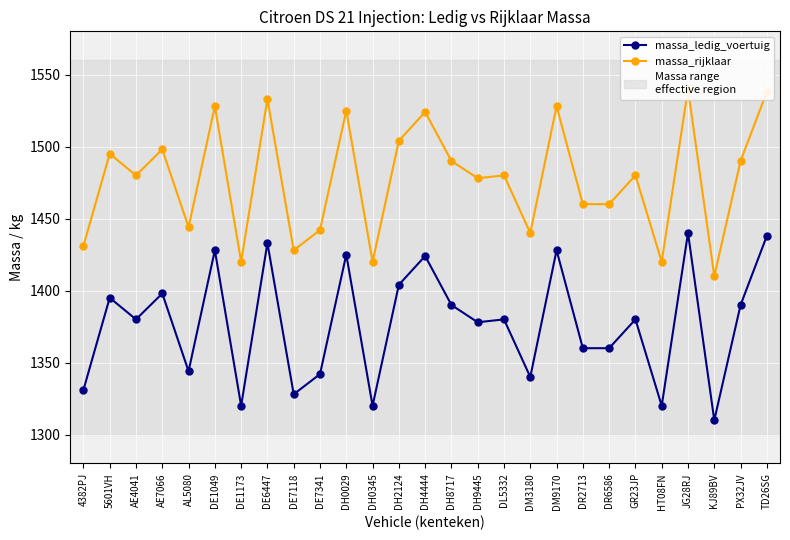

What is the approximate value of massa_rijklaar at DE6447, to the nearest 5?

1535